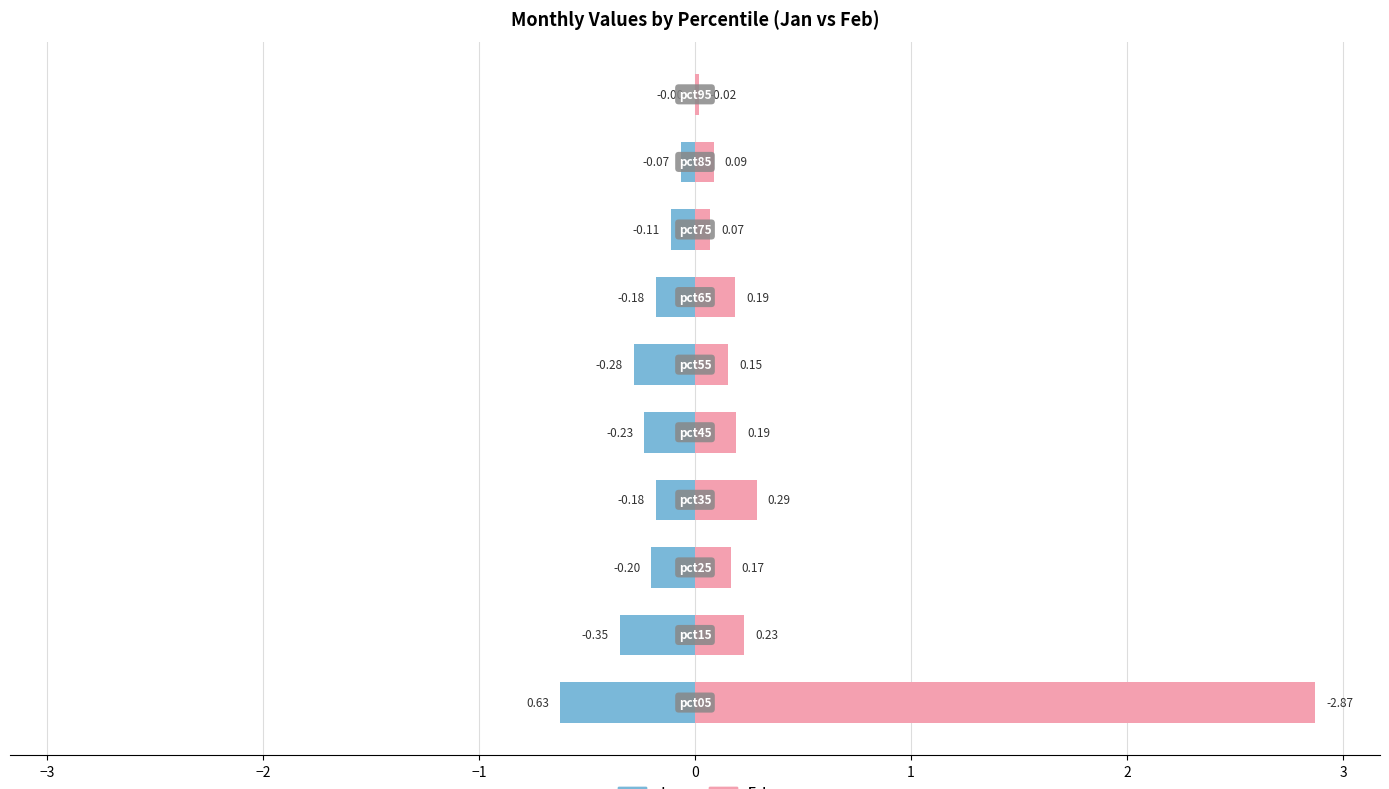

Which has a higher value, 3 or 2?

3